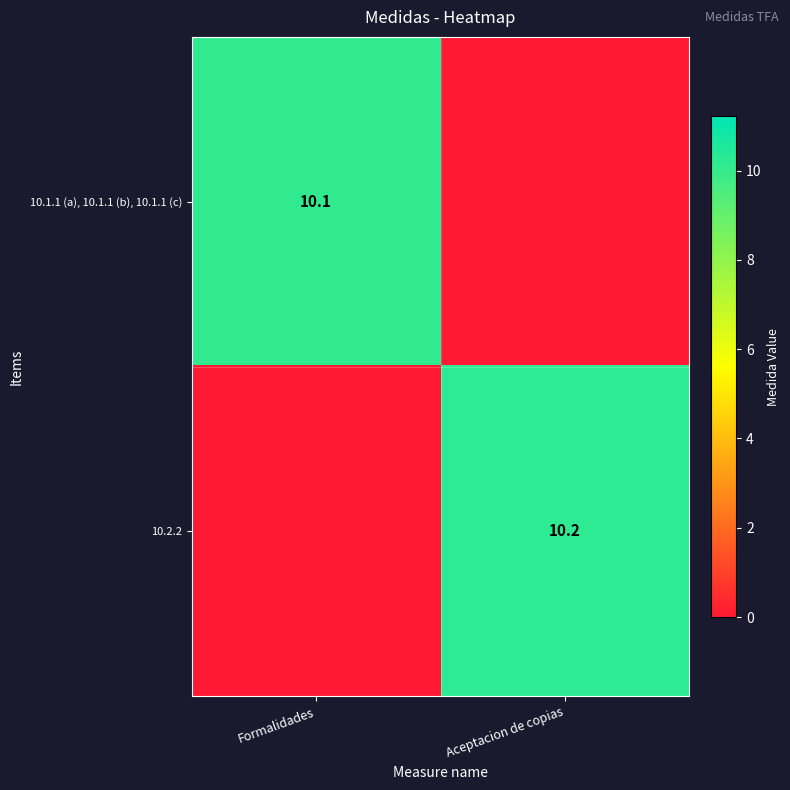

True or false: 10.1.1 (a), 10.1.1 (b), 10.1.1 (c) has a value of 2.4 at Formalidades.

False